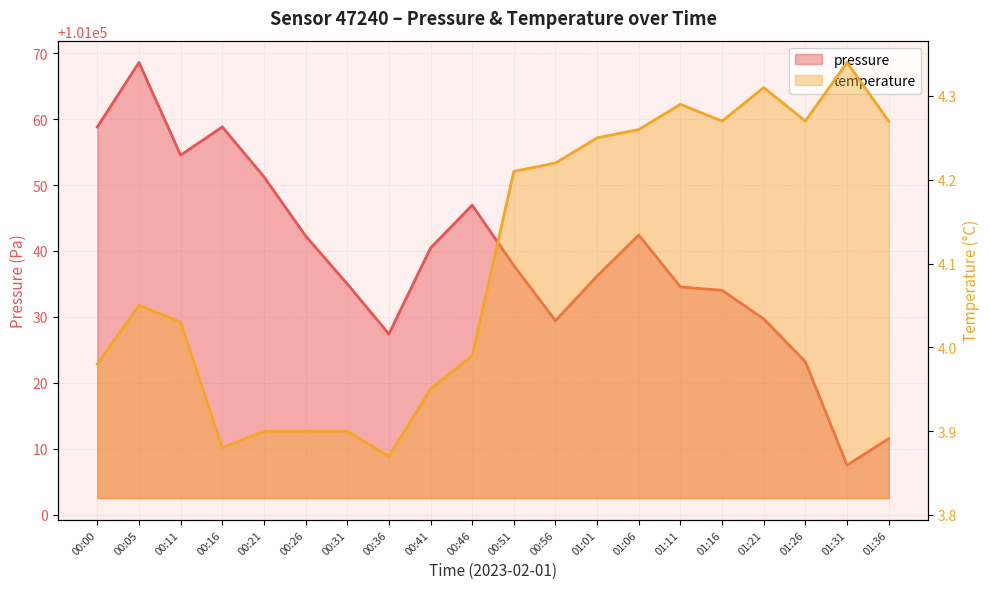

Is the value of temperature at 00:56 greater than the value of pressure at 00:11?

No